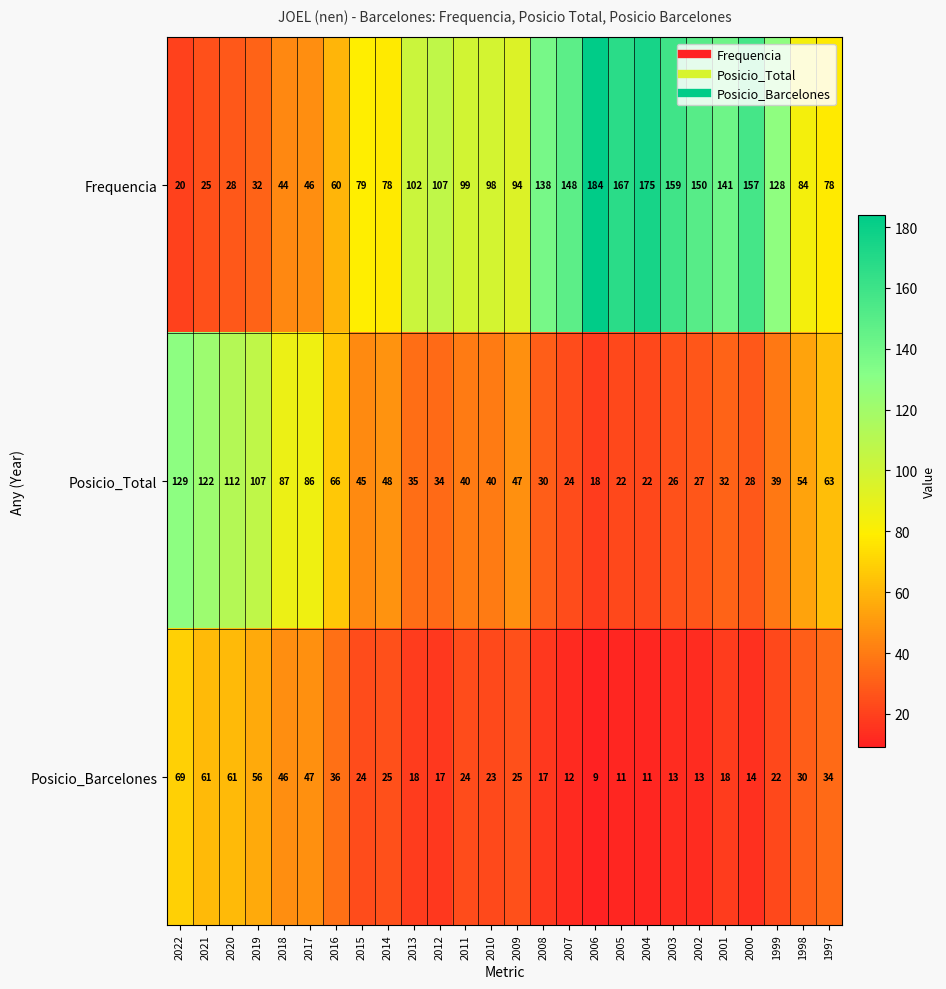

Which series has the largest range (max minus min)?

Frequencia